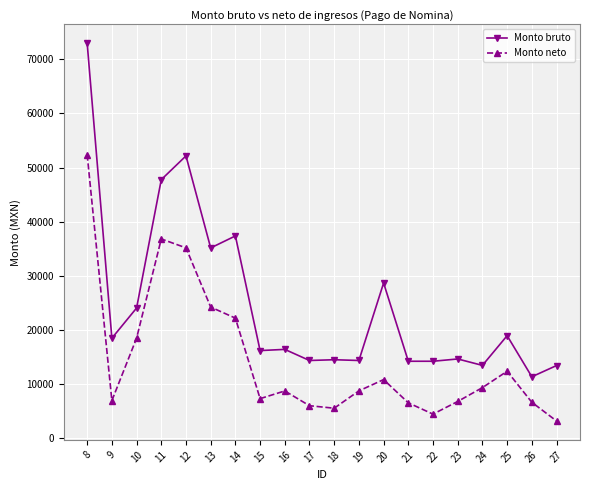

The value of Monto neto at 26 is 3200.2. True or false?

False